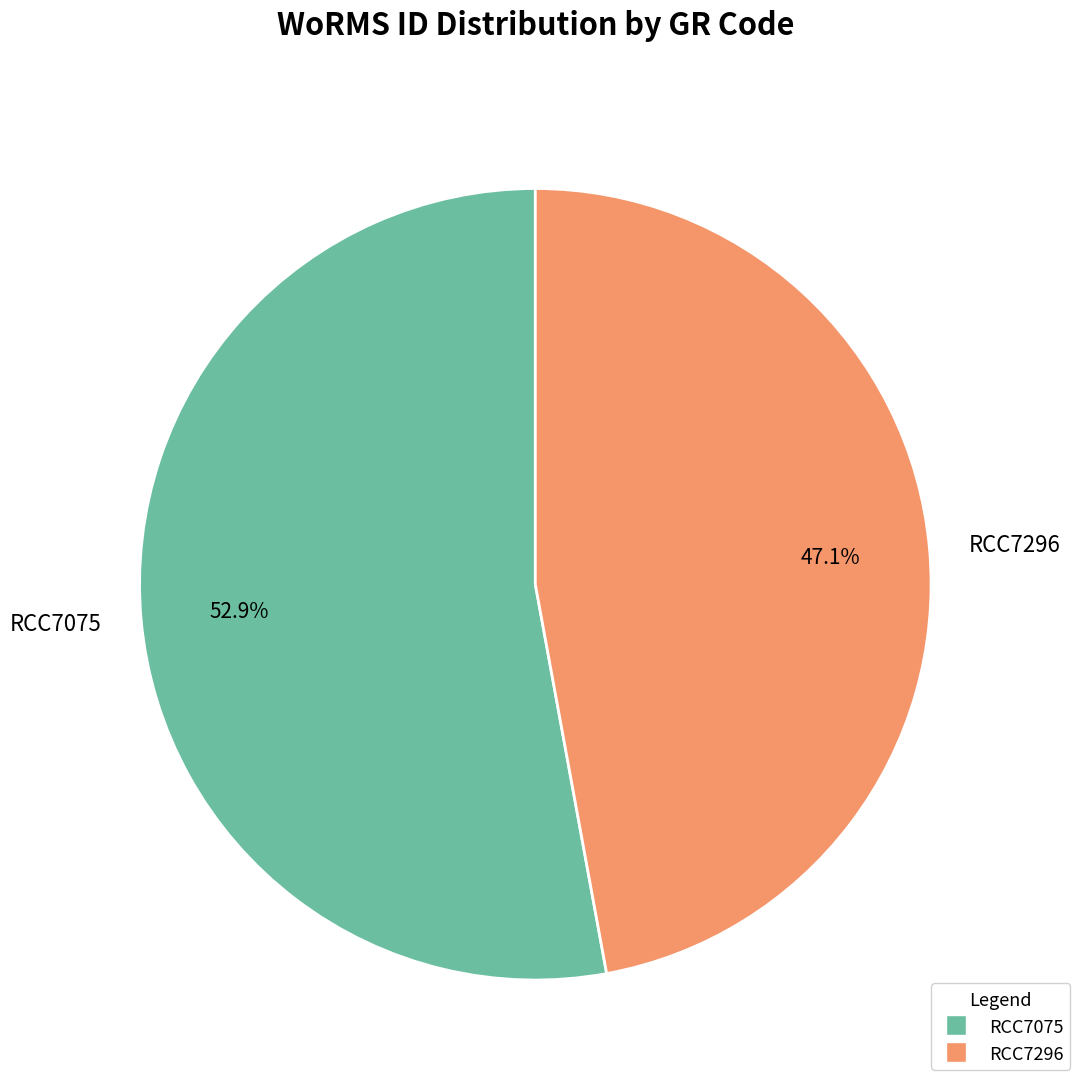

To the nearest percent, what is the difference between the RCC7296 and RCC7075 slice percentages?

6%